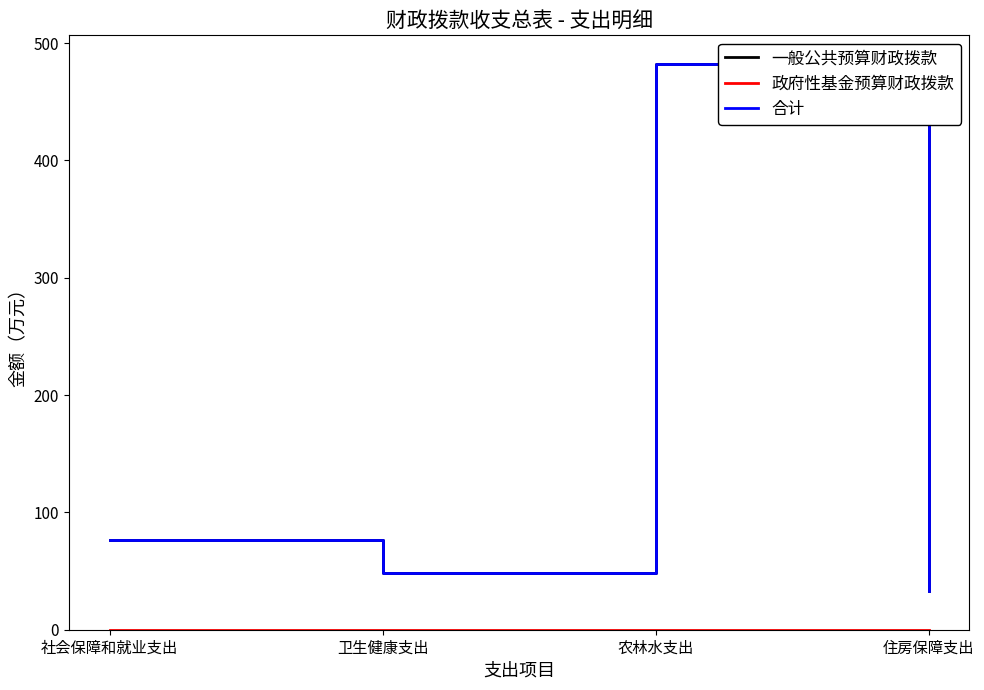

Reading right to left, extract all data points from this chart.

一般公共预算财政拨款: 32.8	482.5	48.1	76.5
政府性基金预算财政拨款: 0.0	0.0	0.0	0.0
合计: 32.8	482.5	48.1	76.5